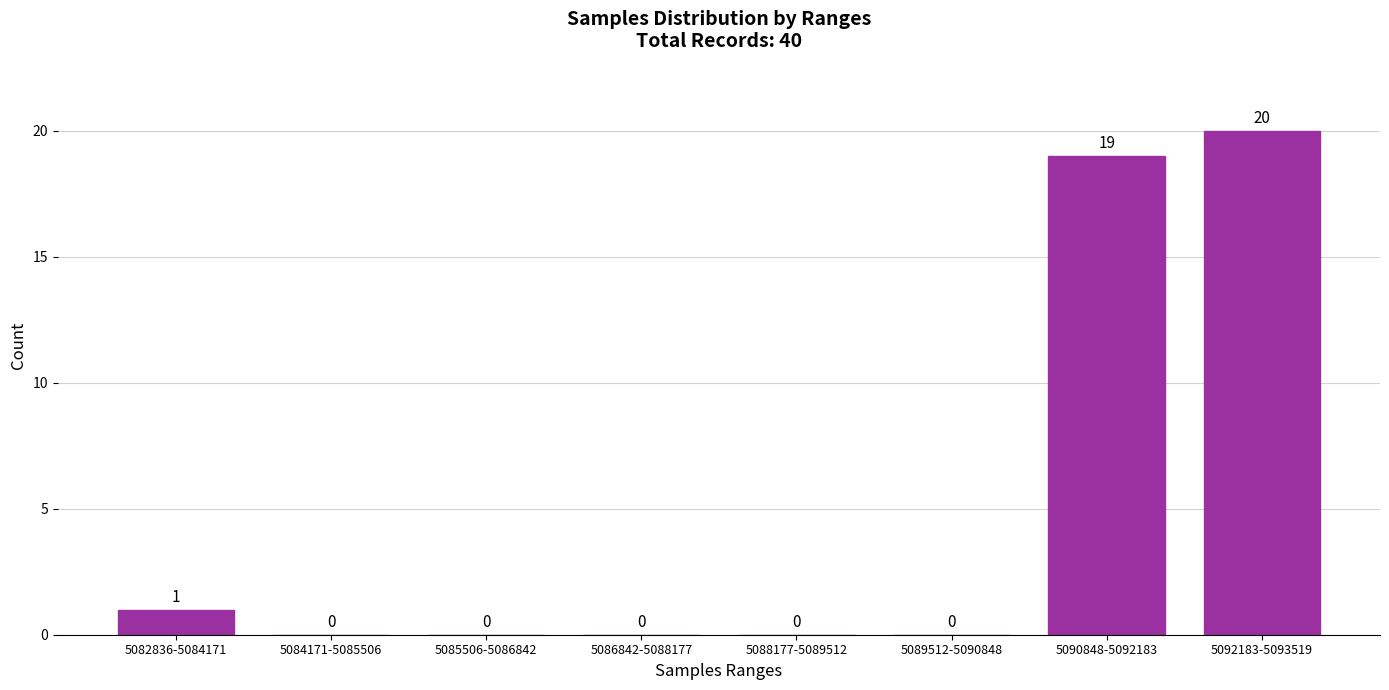

Reading left to right, what are all the values shown in this chart?

5082836-5084171=1	5084171-5085506=0	5085506-5086842=0	5086842-5088177=0	5088177-5089512=0	5089512-5090848=0	5090848-5092183=19	5092183-5093519=20